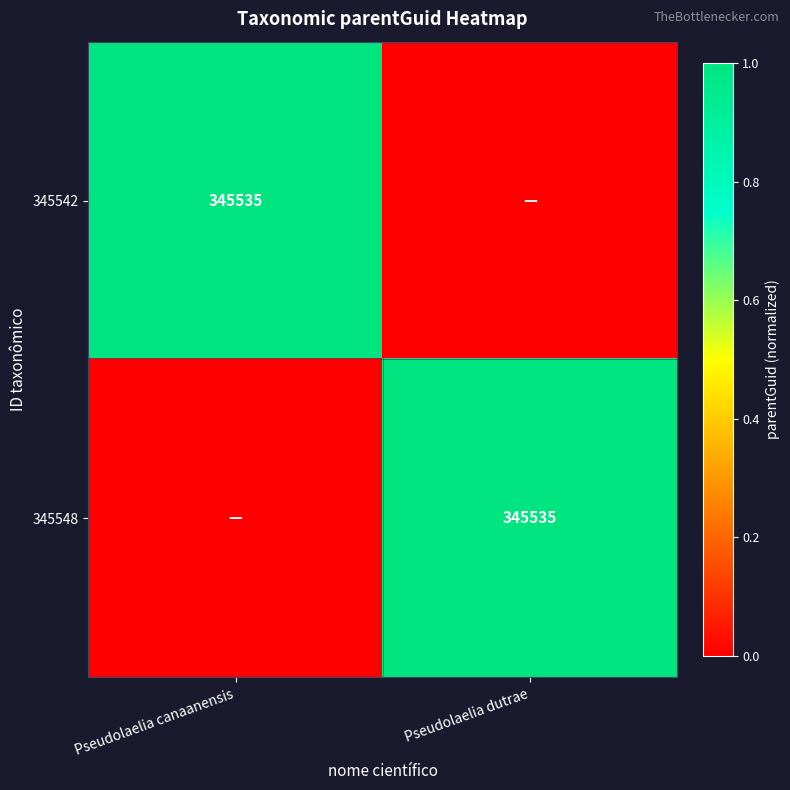

The 345542 series shows 345535 at Pseudolaelia canaanensis. True or false?

True